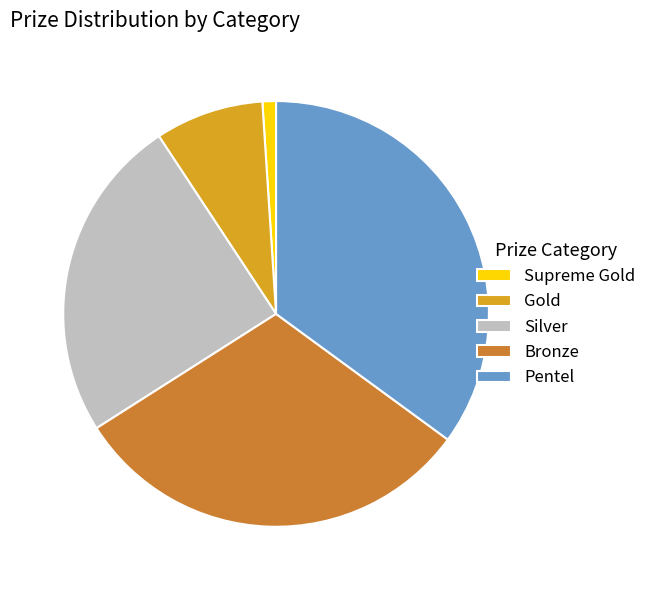

Which slice is the smallest?

Supreme Gold